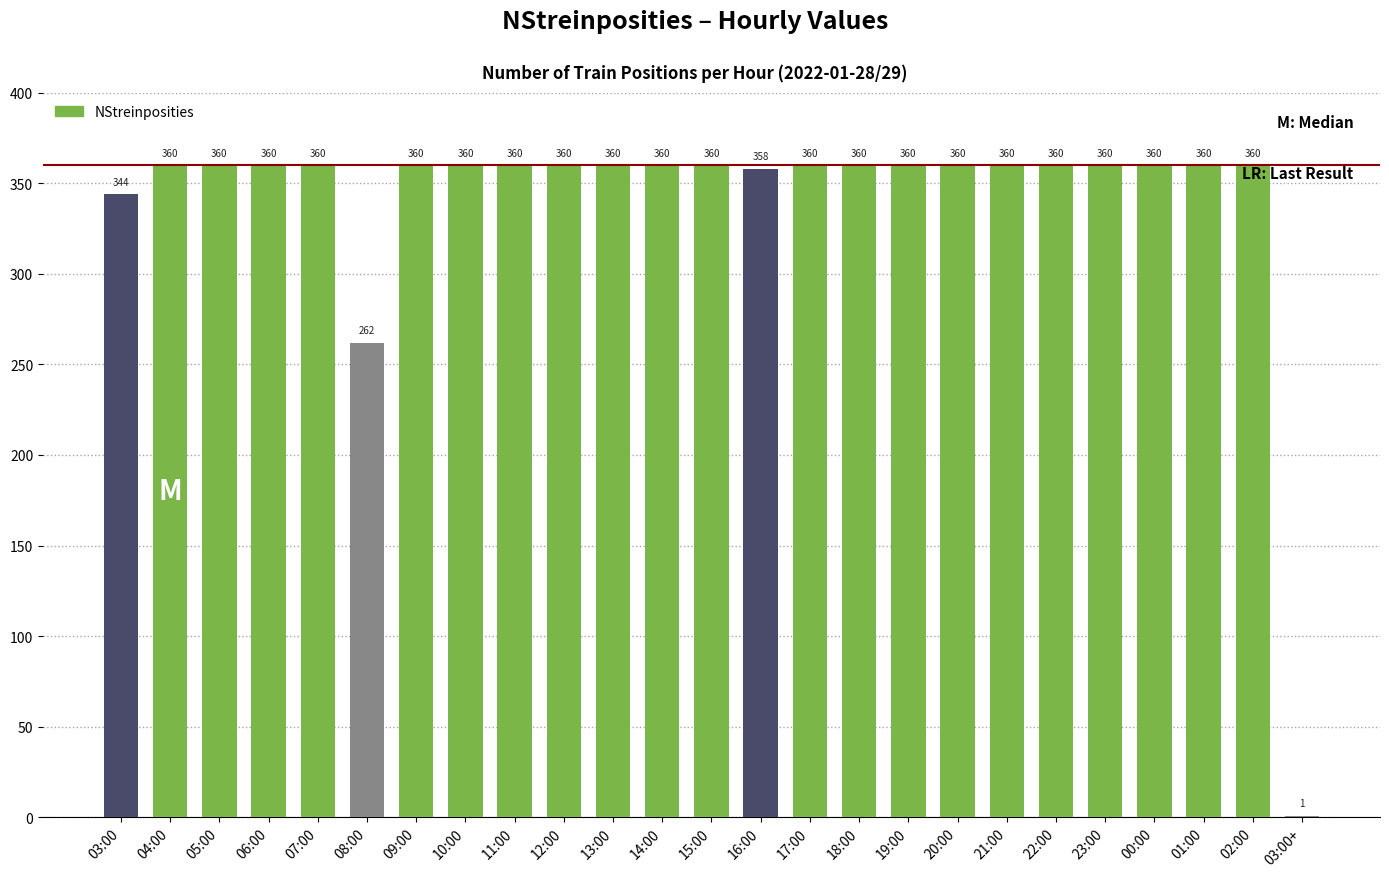

What is the sum of the values at 12:00 and 17:00?

720